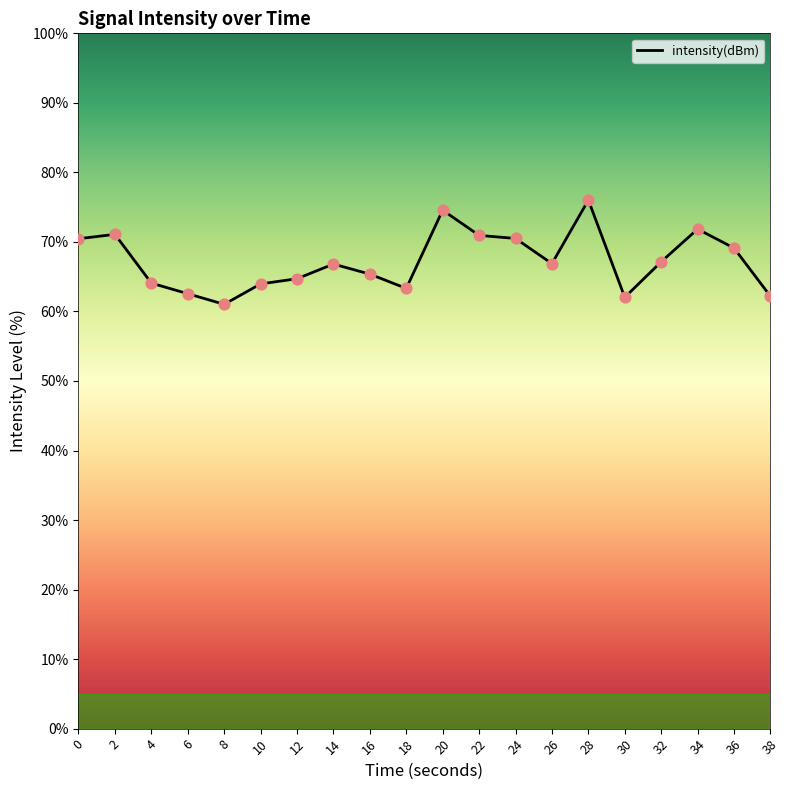

What is the change in value from 28 to 36?

-6.9